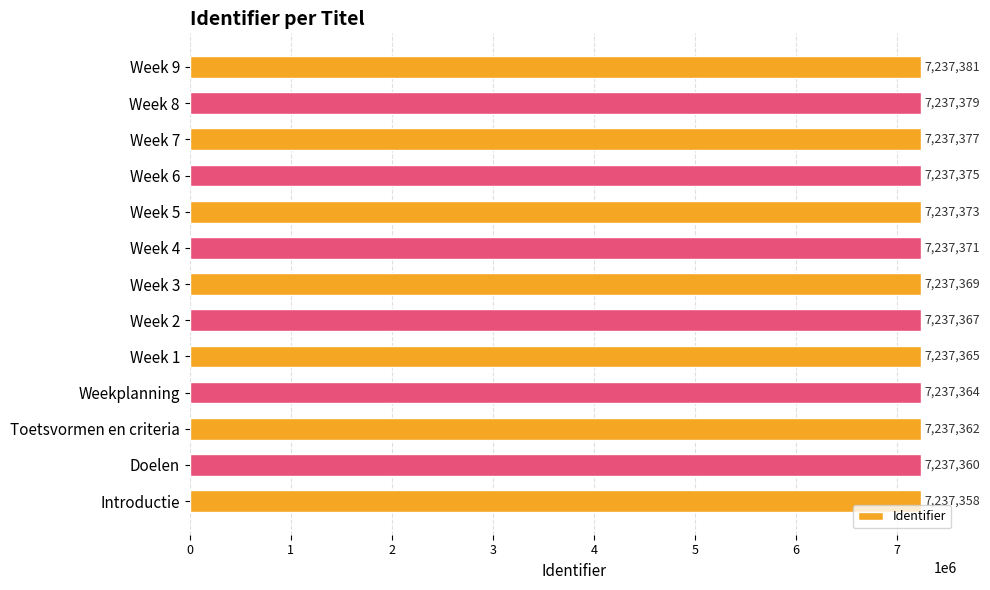

Is it true that the value at Week 4 is 7237371?

True